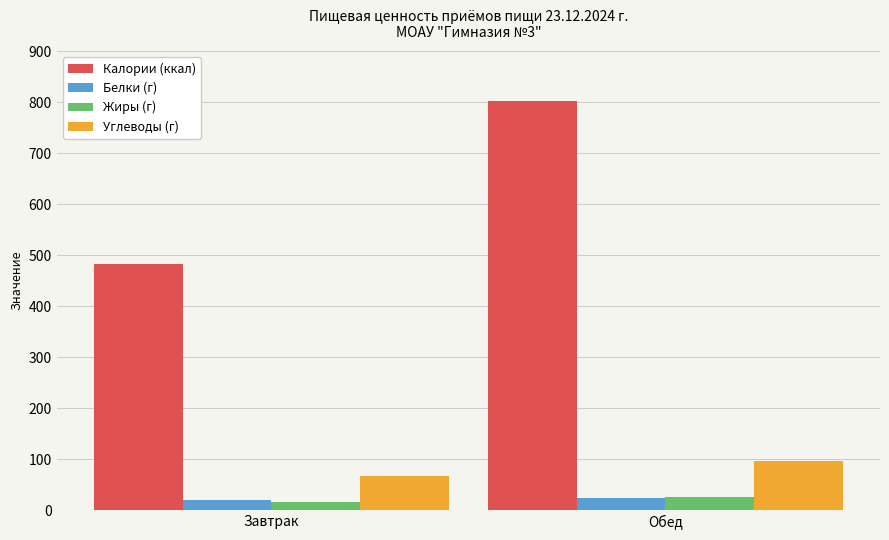

What are all the series names shown in the legend?

Калории (ккал), Белки (г), Жиры (г), Углеводы (г)